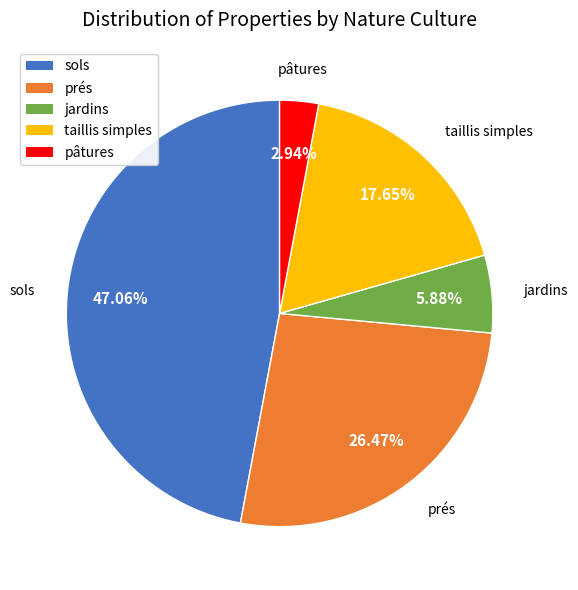

Between taillis simples and prés, which is larger?

prés